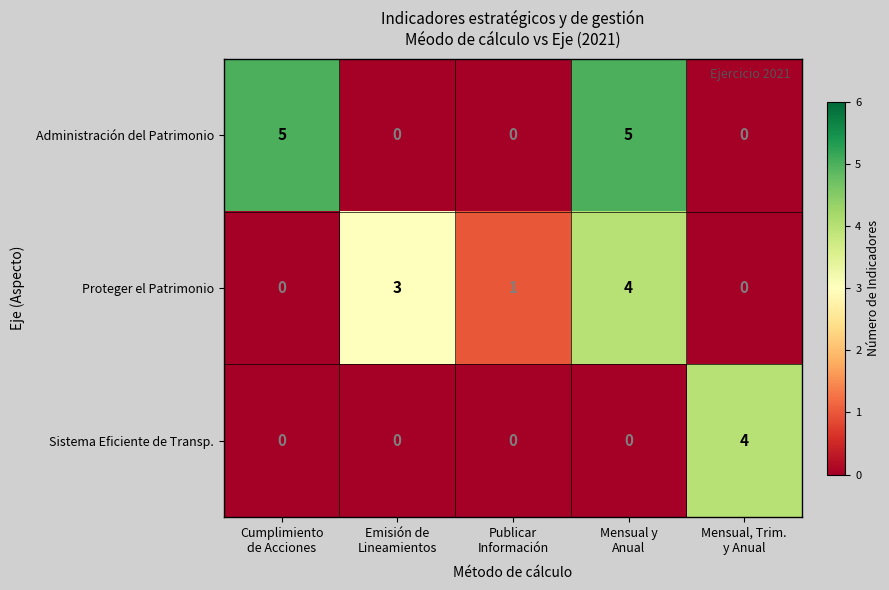

Count the number of categories in the chart.

5